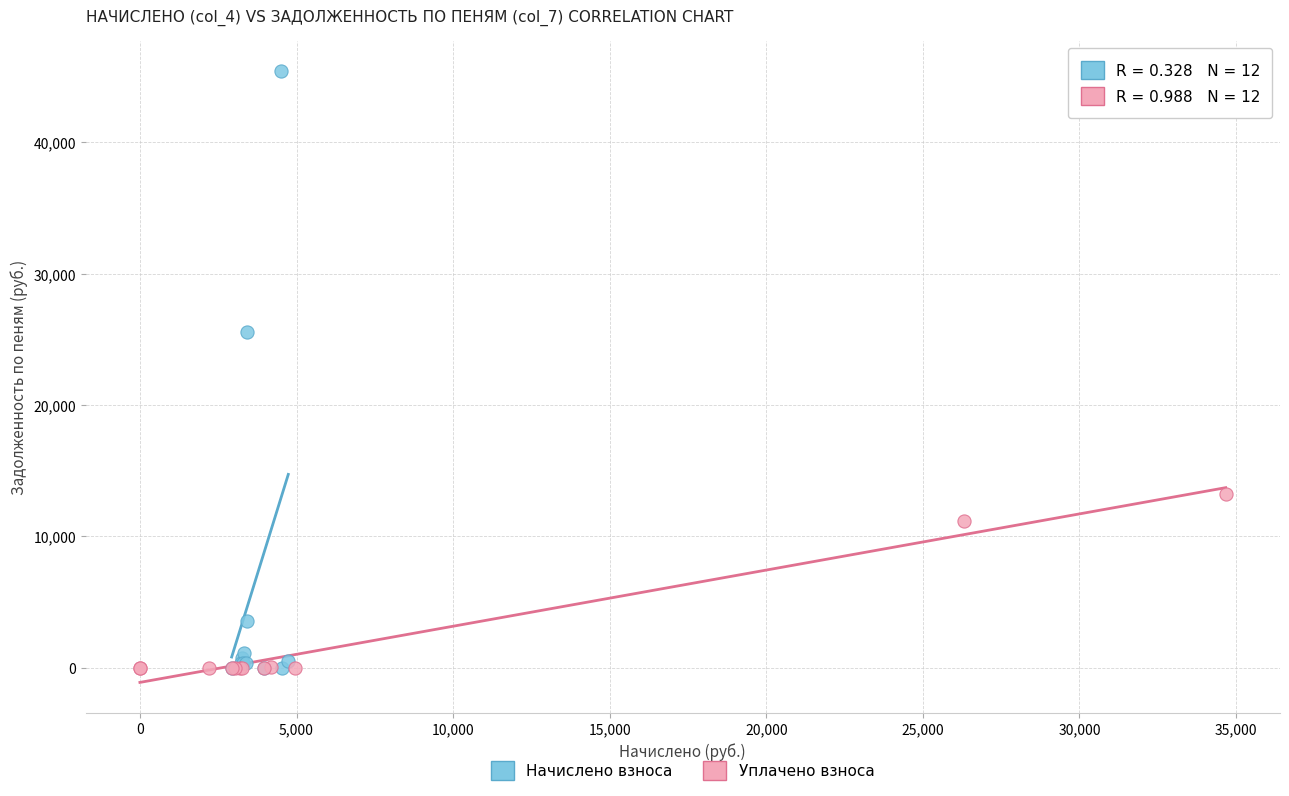

Which series has the largest Y range (max minus min)?

Начислено взноса